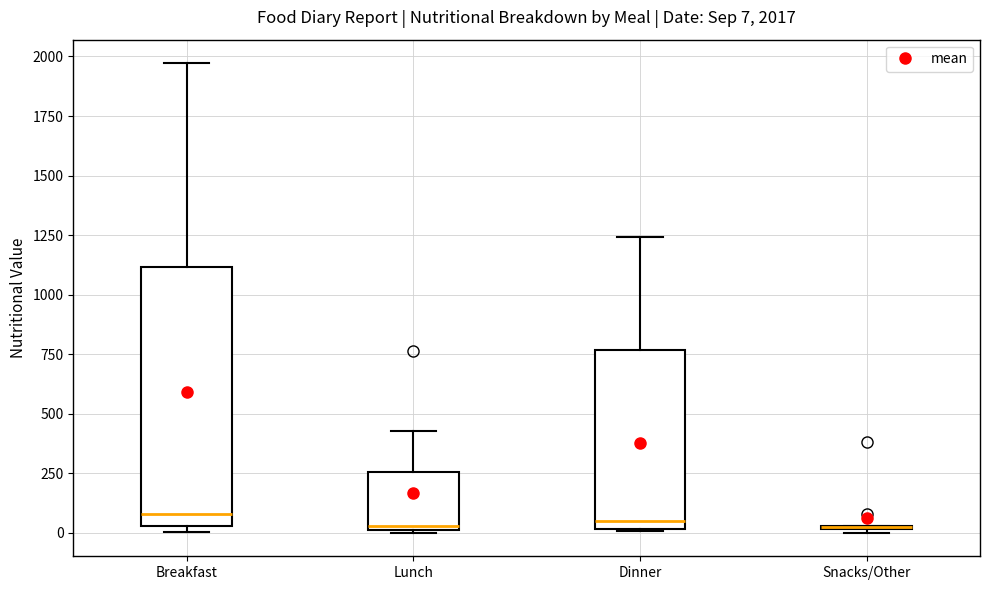

Comparing the boxes themselves (not the whiskers), which one is the tallest?

Breakfast